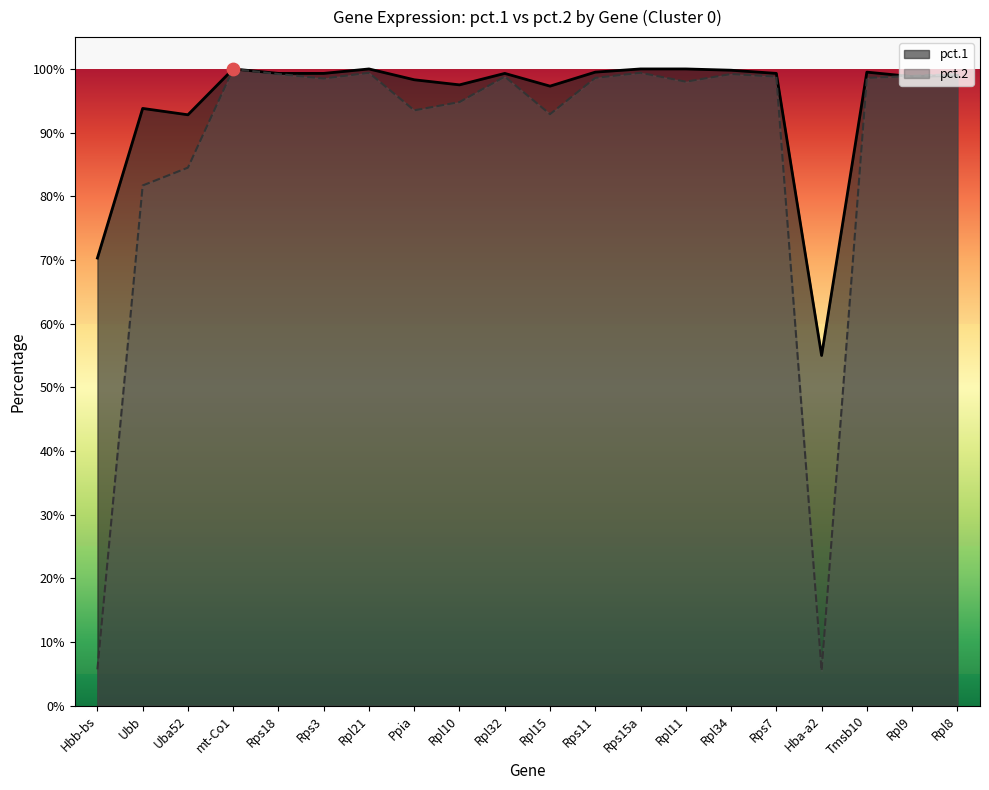

What are all the series names shown in the legend?

pct.1, pct.2